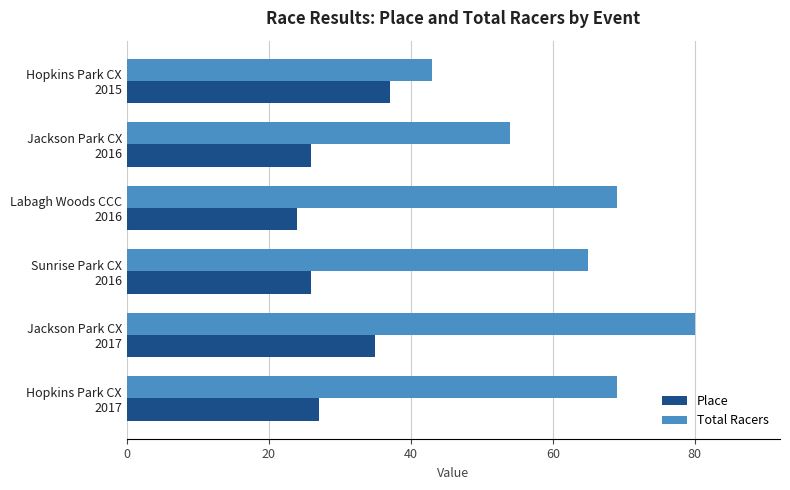

Which series has the largest total across all categories?

Total Racers